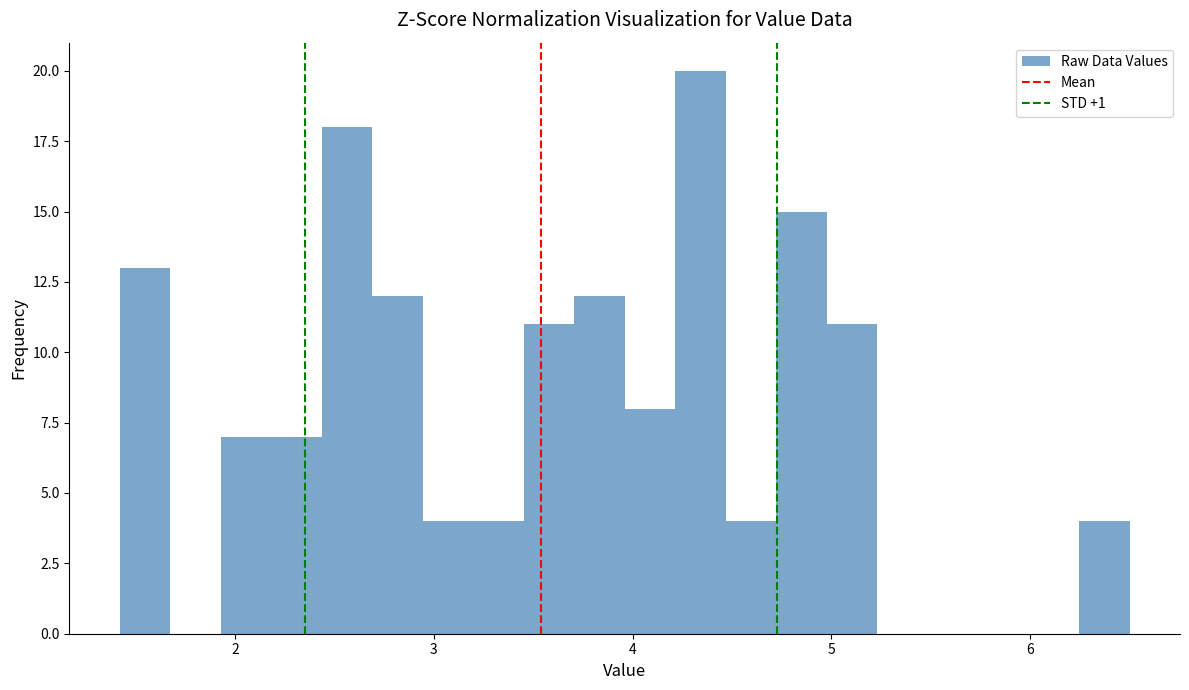

Read against the x-axis, roughly where is the centre of the tallest bar?

4.3